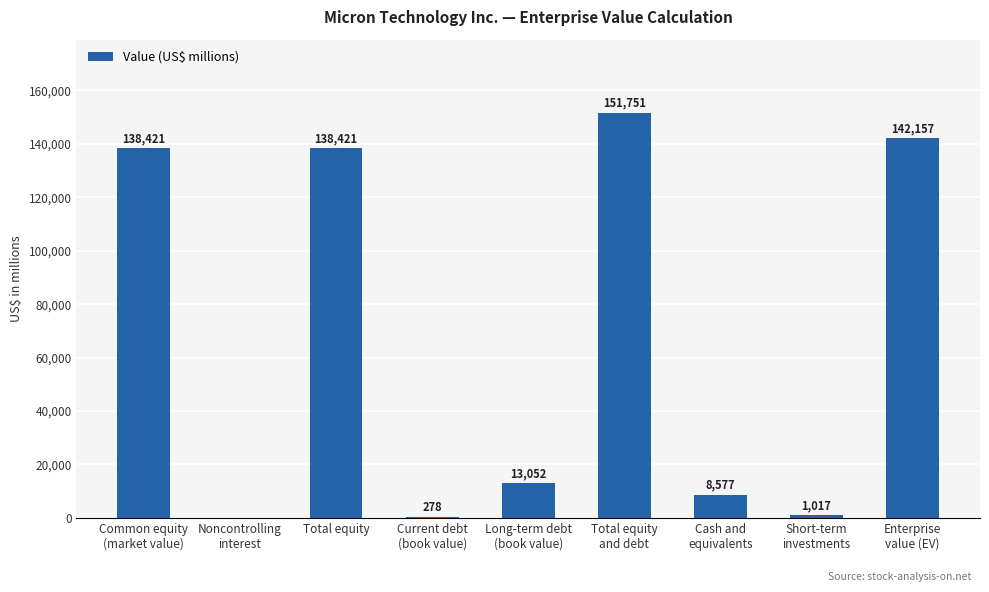

What is the sum of all values?

593674